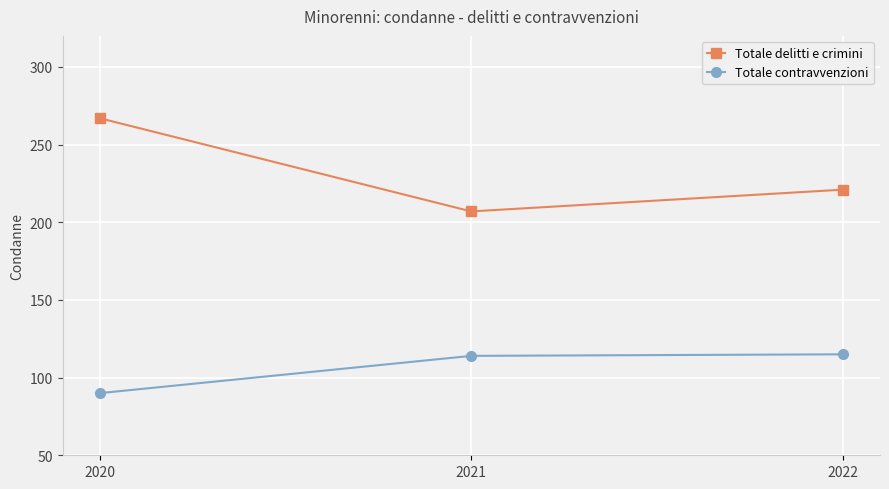

What is the value of the Totale delitti e crimini point at the 2nd from the left?

207